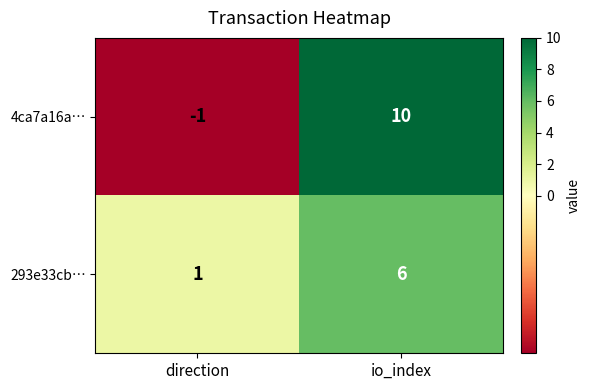

What is the maximum value shown in the chart?

10